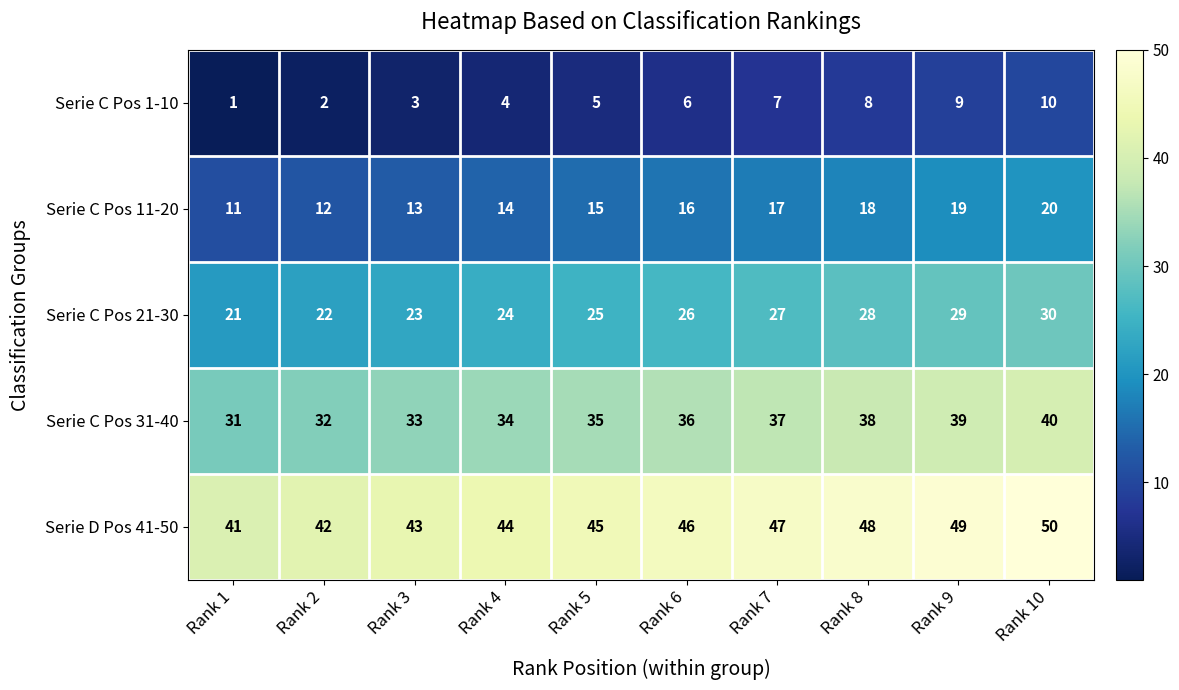

At which category is the sum across all series the highest?

Rank 10